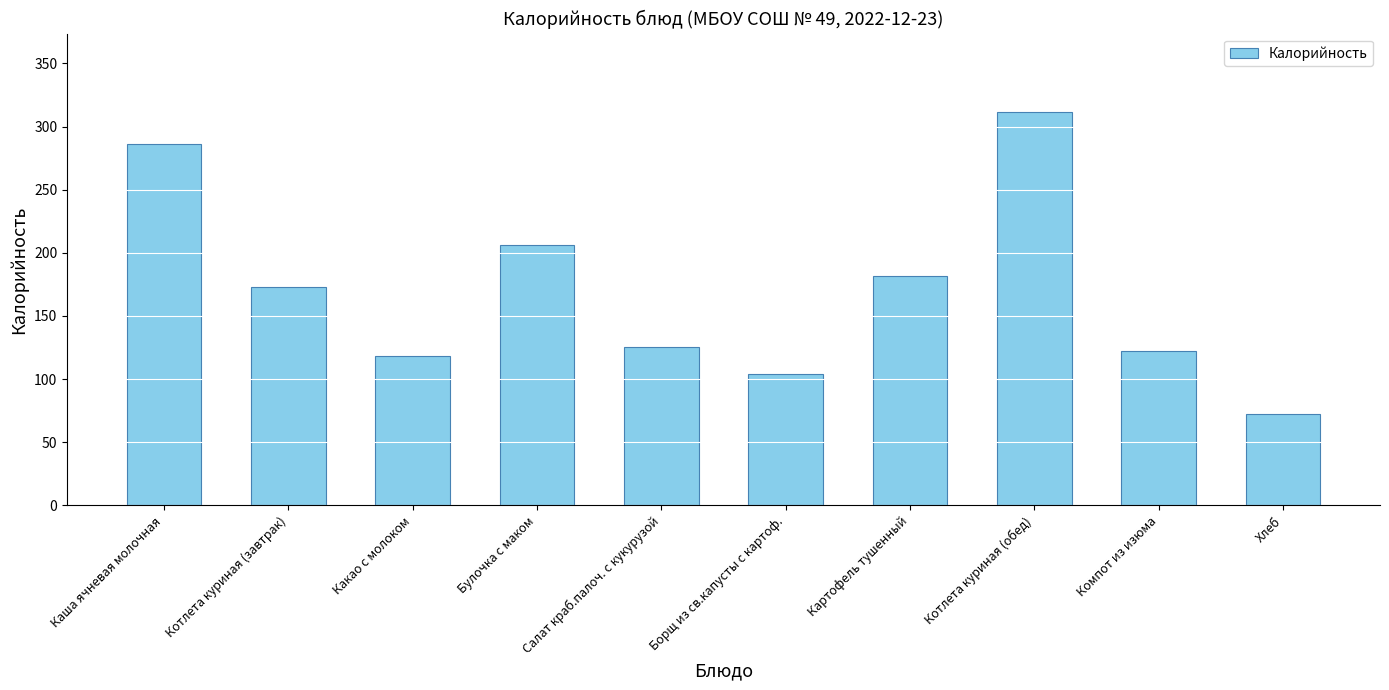

Read the value at Котлета куриная (обед).

311.4